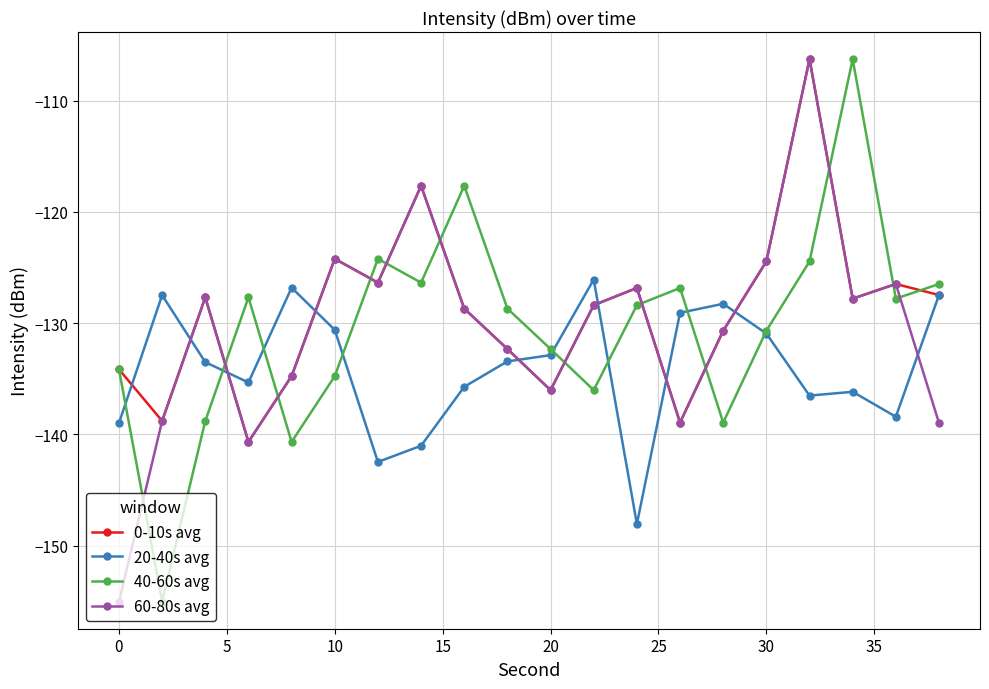

What are all the series names shown in the legend?

0-10s avg, 20-40s avg, 40-60s avg, 60-80s avg